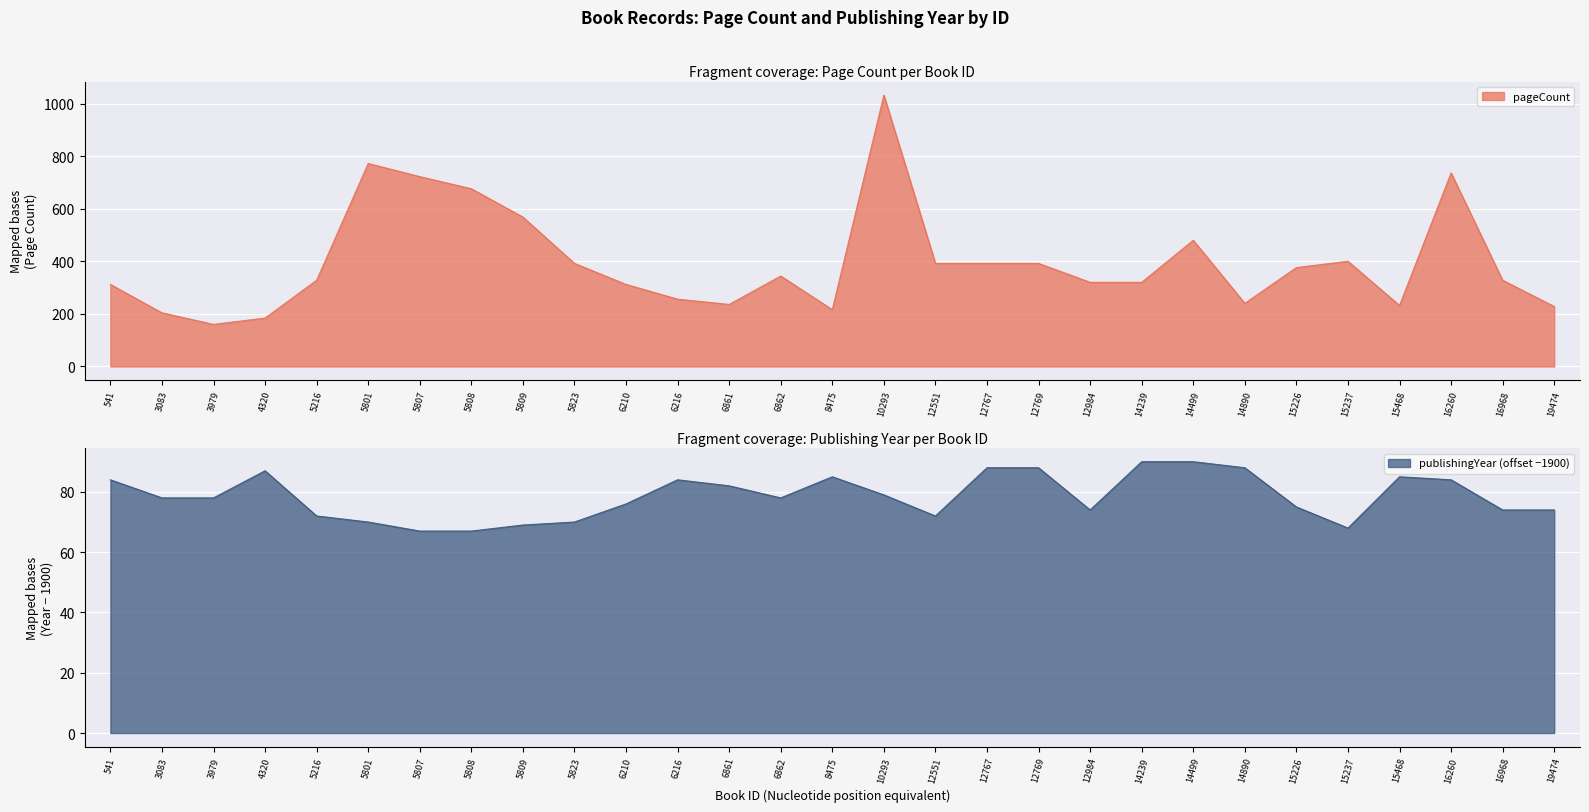

At which category does publishingYear reach its first local peak?

4320